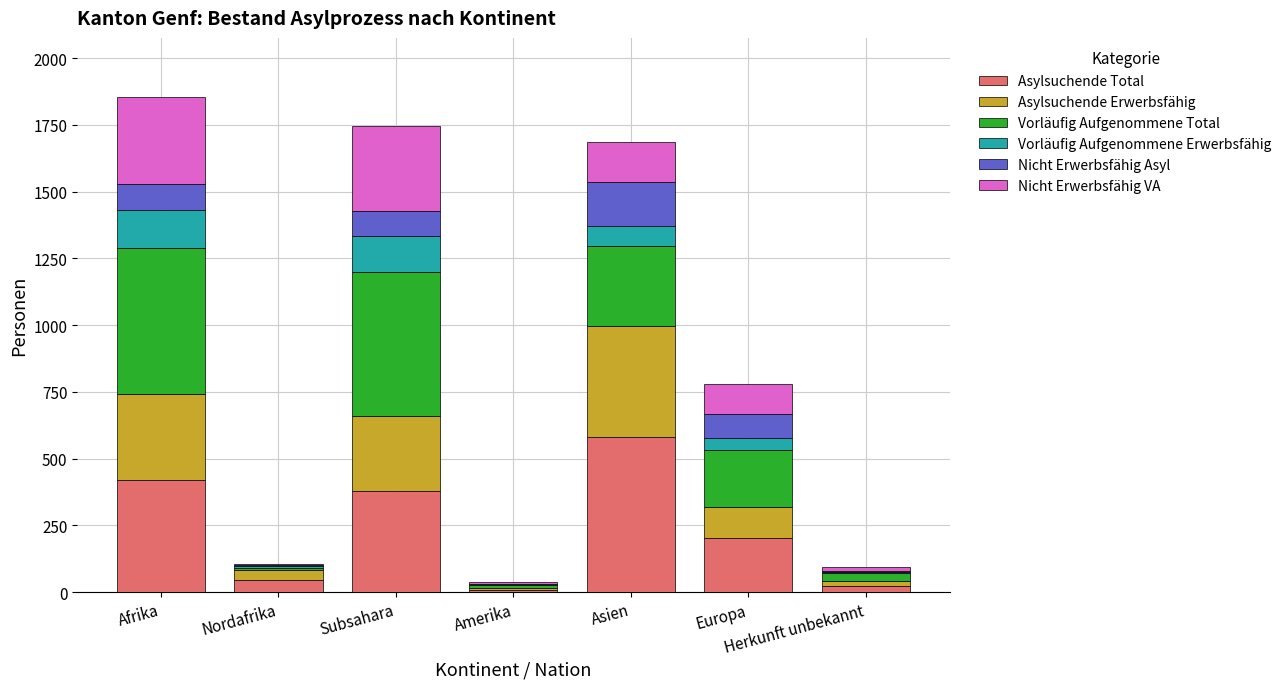

What is the total value across all series at Asien?

1686